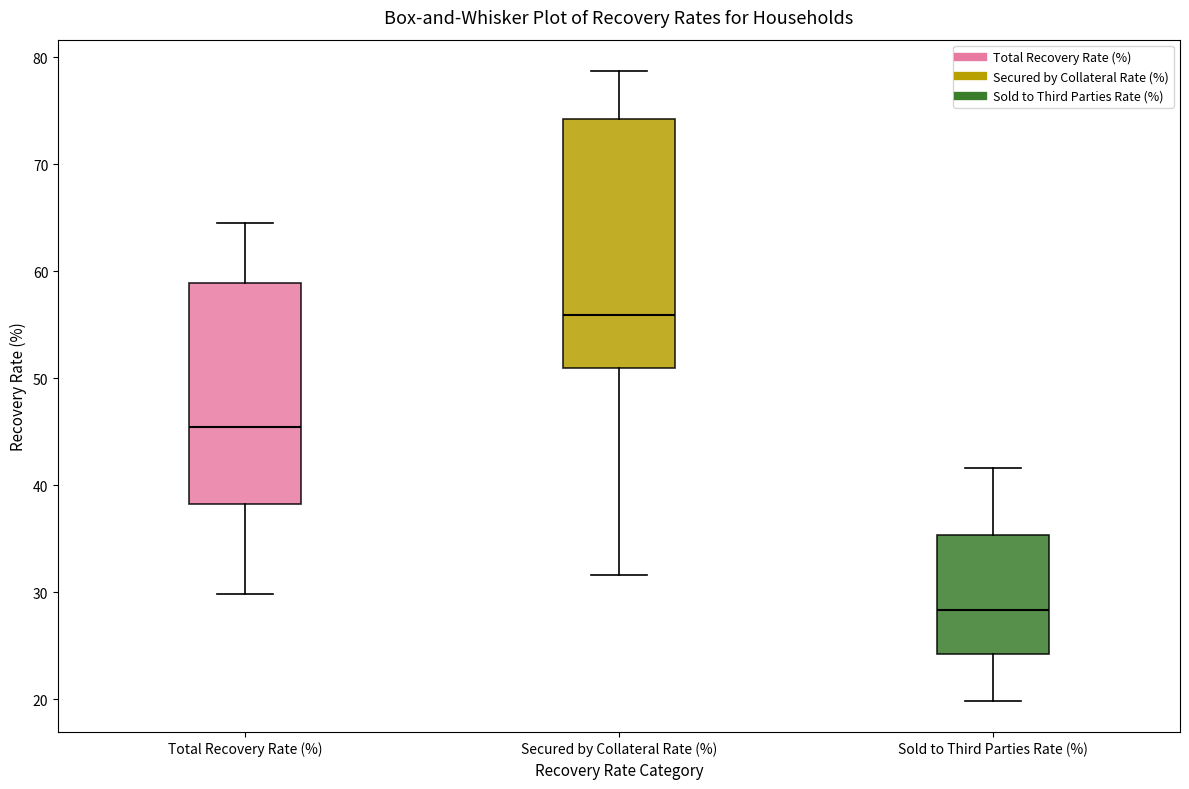

Where is the lower edge of the box for Secured by Collateral Rate (%) on the y-axis? The values are not printed on the chart, so give them approximately, as read against the axis.

51